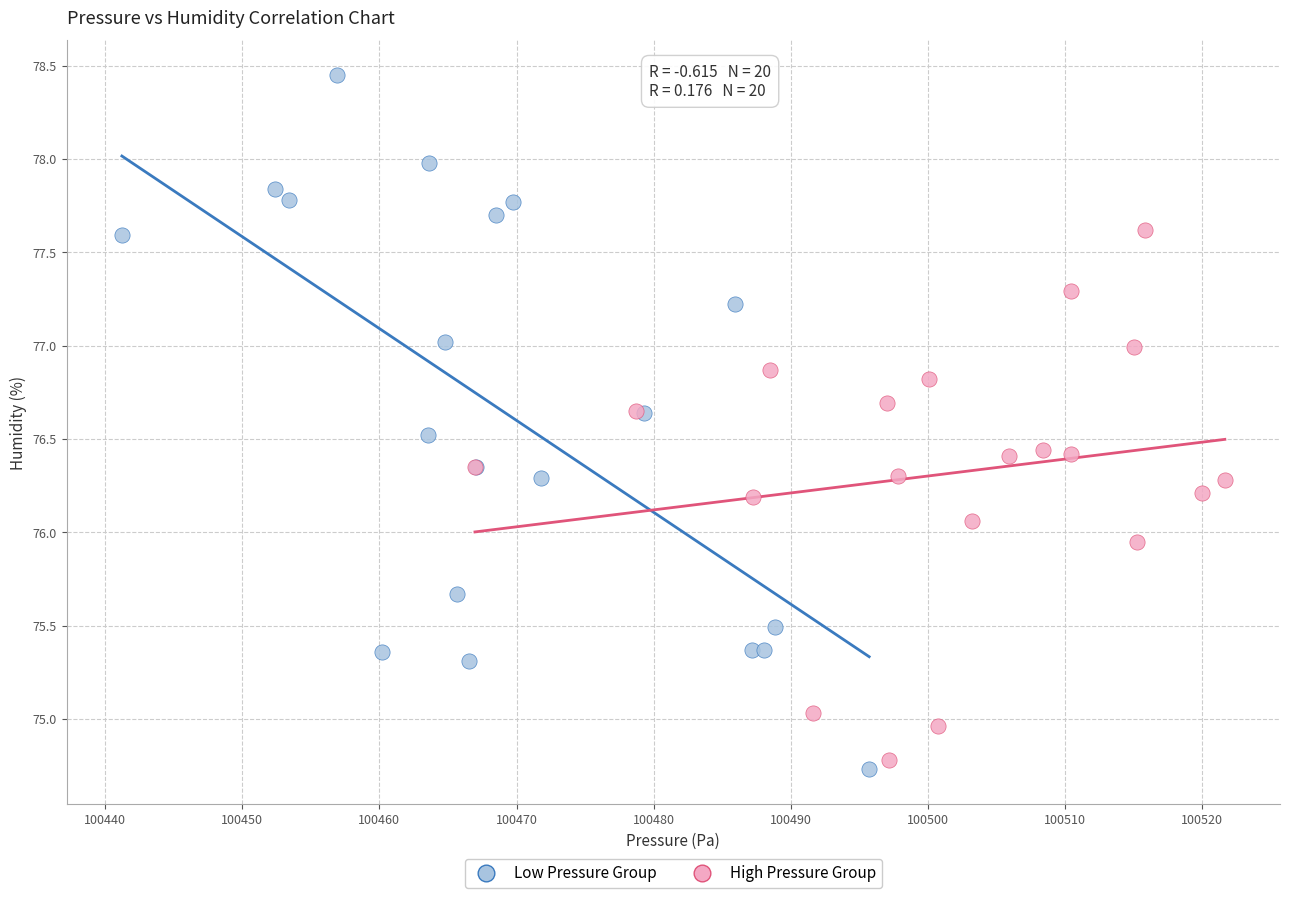

Which series reaches the maximum Y coordinate?

Low Pressure Group